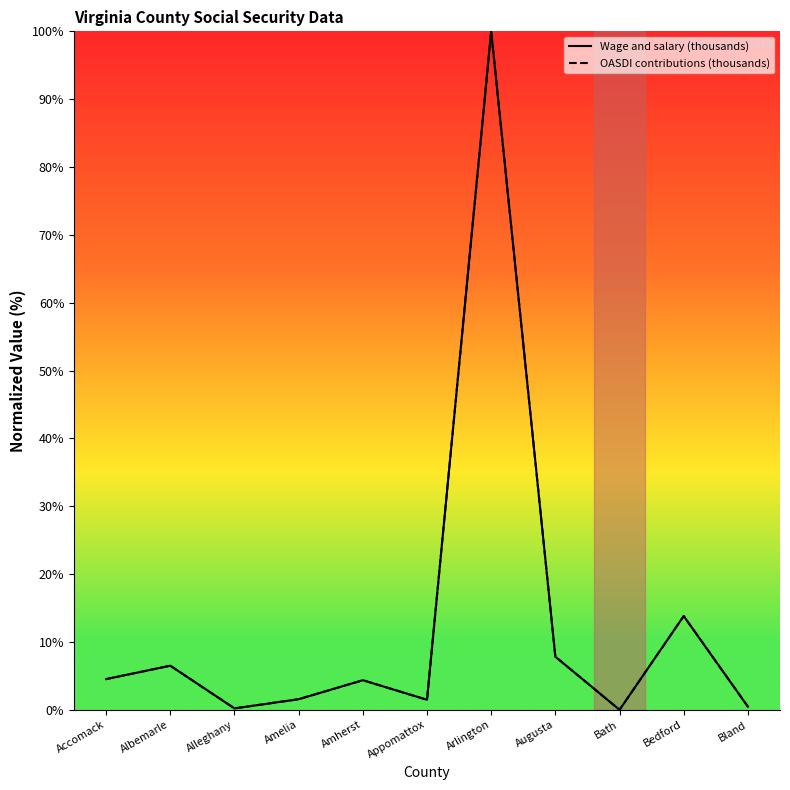

Reading left to right, extract all data points from this chart.

Wage and salary (thousands): 4.5	6.5	0.2	1.6	4.4	1.5	100.0	7.8	0.0	13.8	0.5
OASDI contributions (thousands): 4.5	6.5	0.2	1.6	4.4	1.5	100.0	7.8	0.0	13.8	0.5